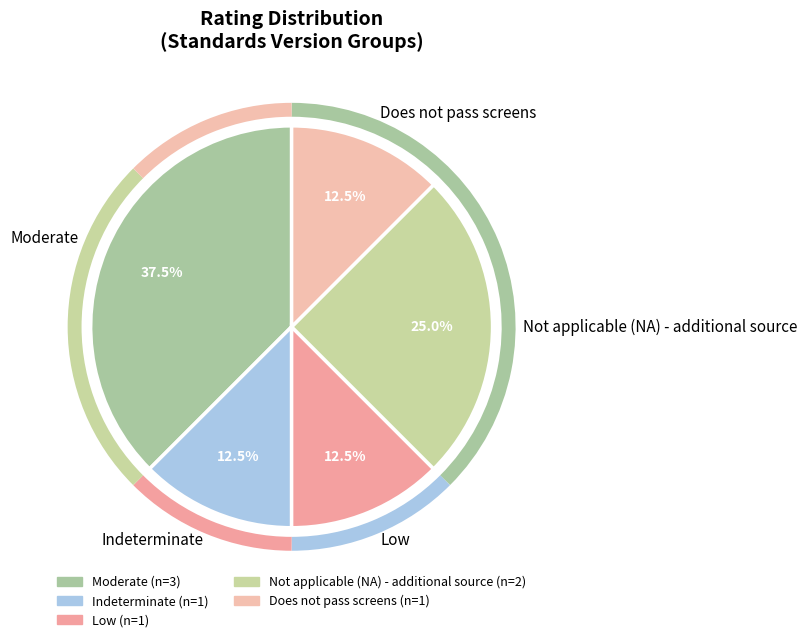

To the nearest percent, what is the difference between the largest and smallest slice percentages?

25%